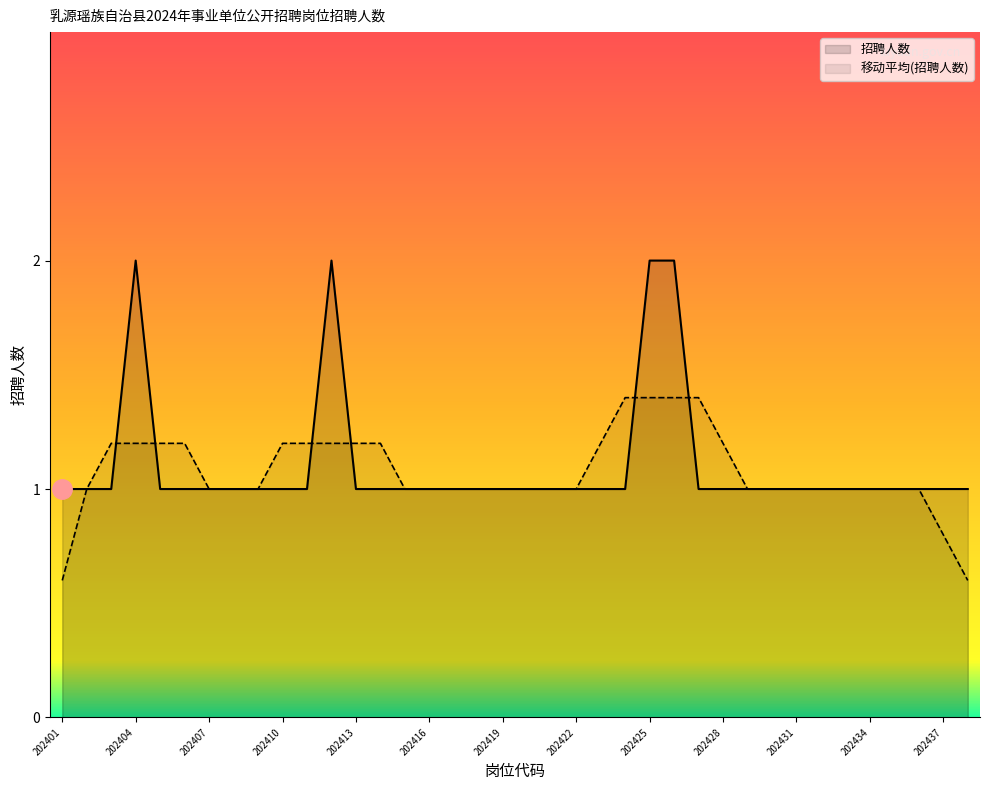

The chart shows a value of 2 at 202426. True or false?

True